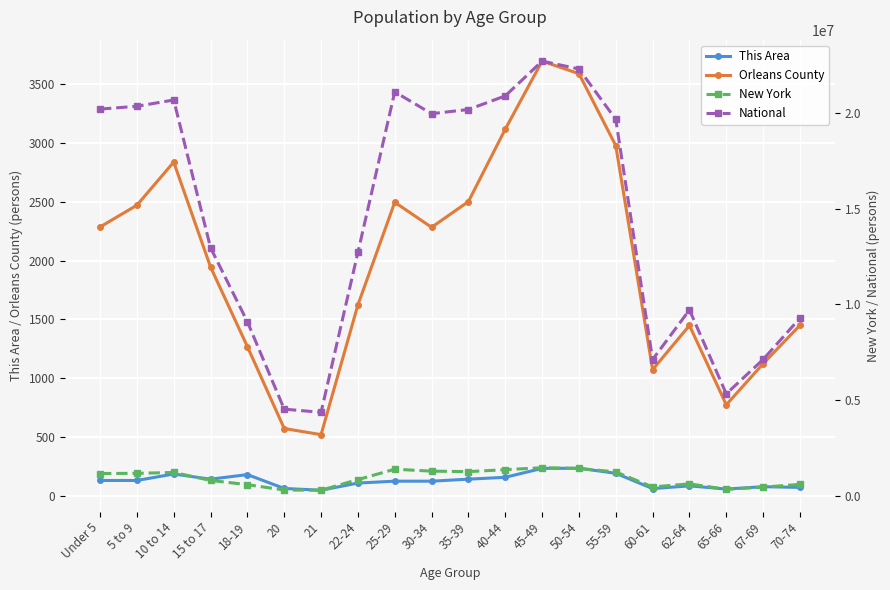

What is the sum of all New York values?

18120761